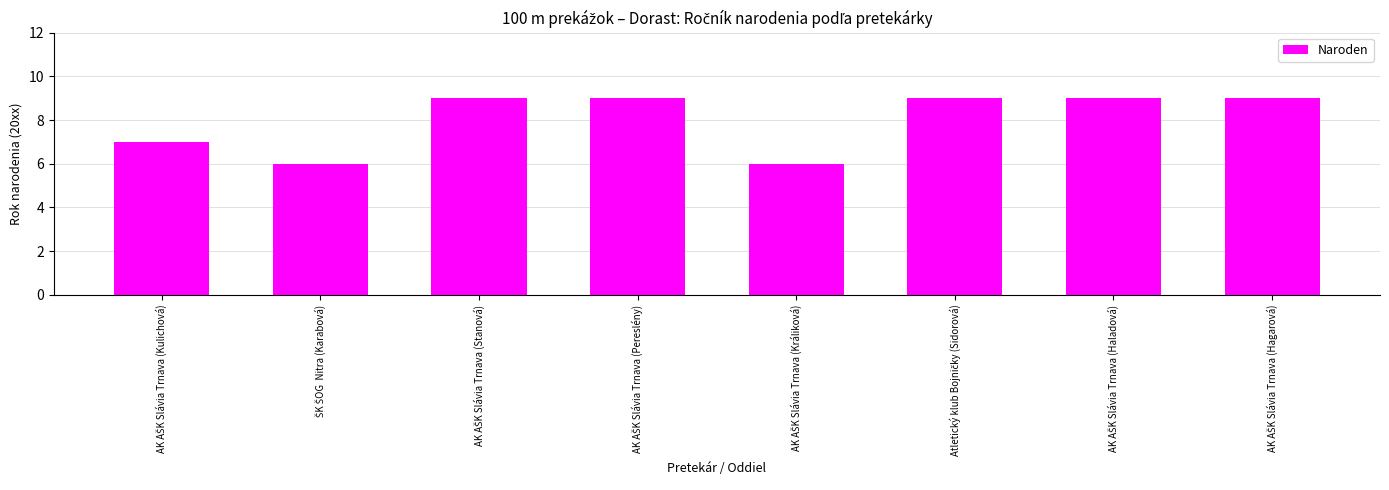

What is the greatest value displayed?

9